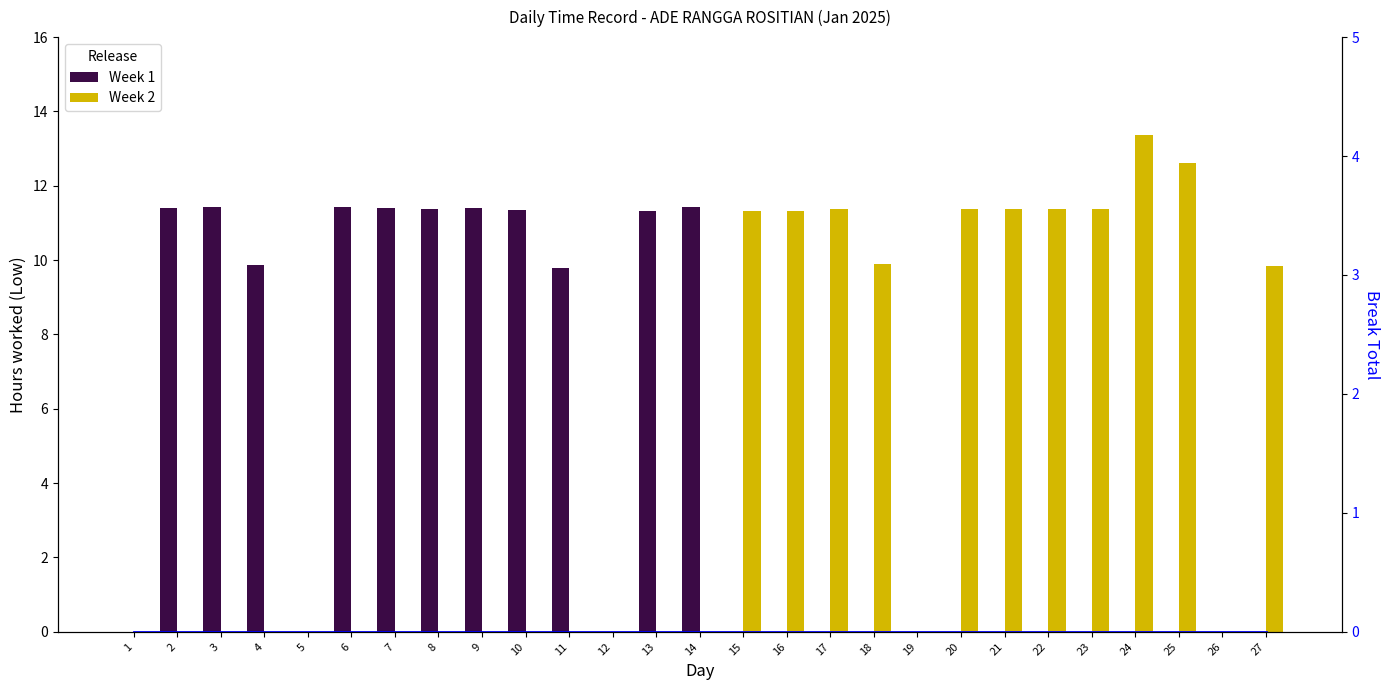

What is the difference between the maximum and minimum values in the Week 2 series?

13.4